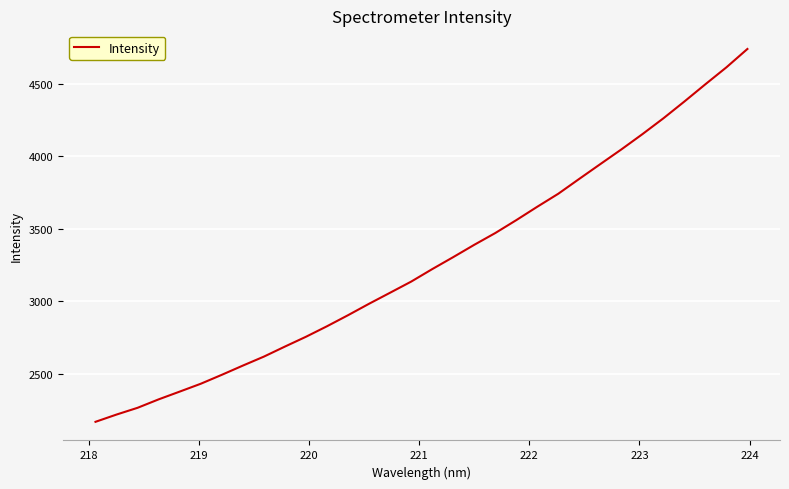

What is the minimum value shown in the chart?

2169.1